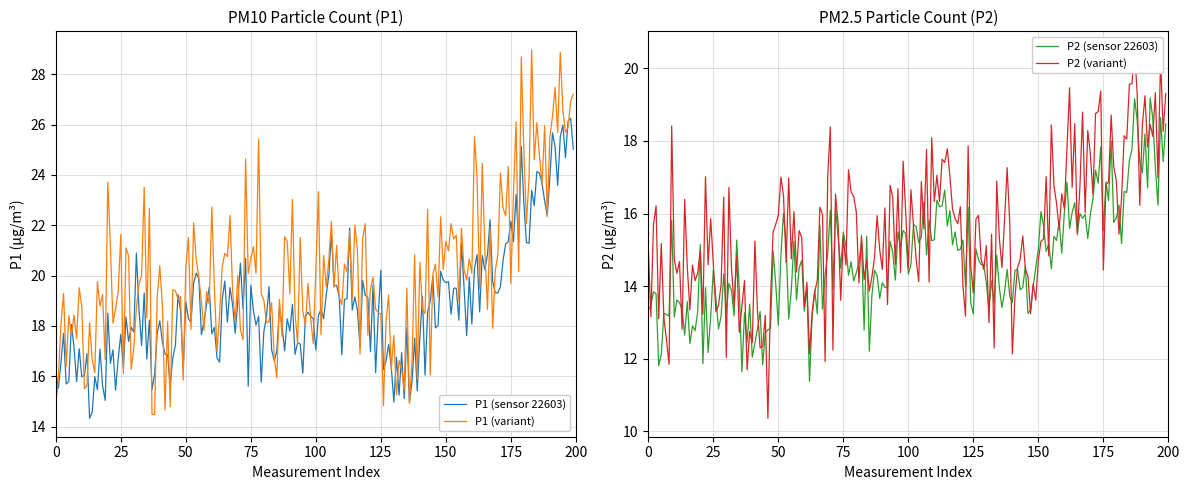

What is the minimum value for P1 (variant)?

14.5